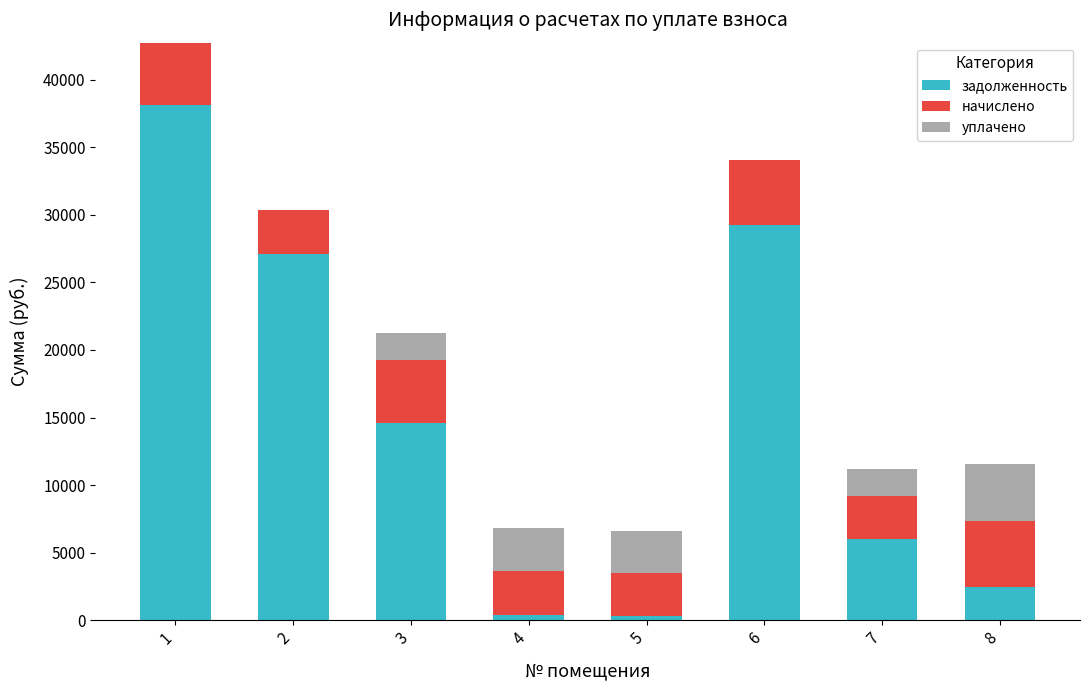

What is the total value across all series at 8?

11585.2